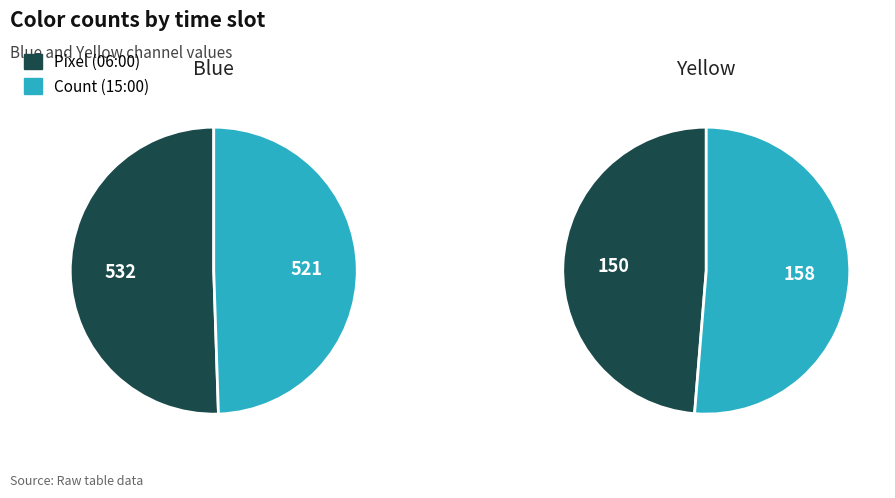

How many segments does this pie chart have?

2